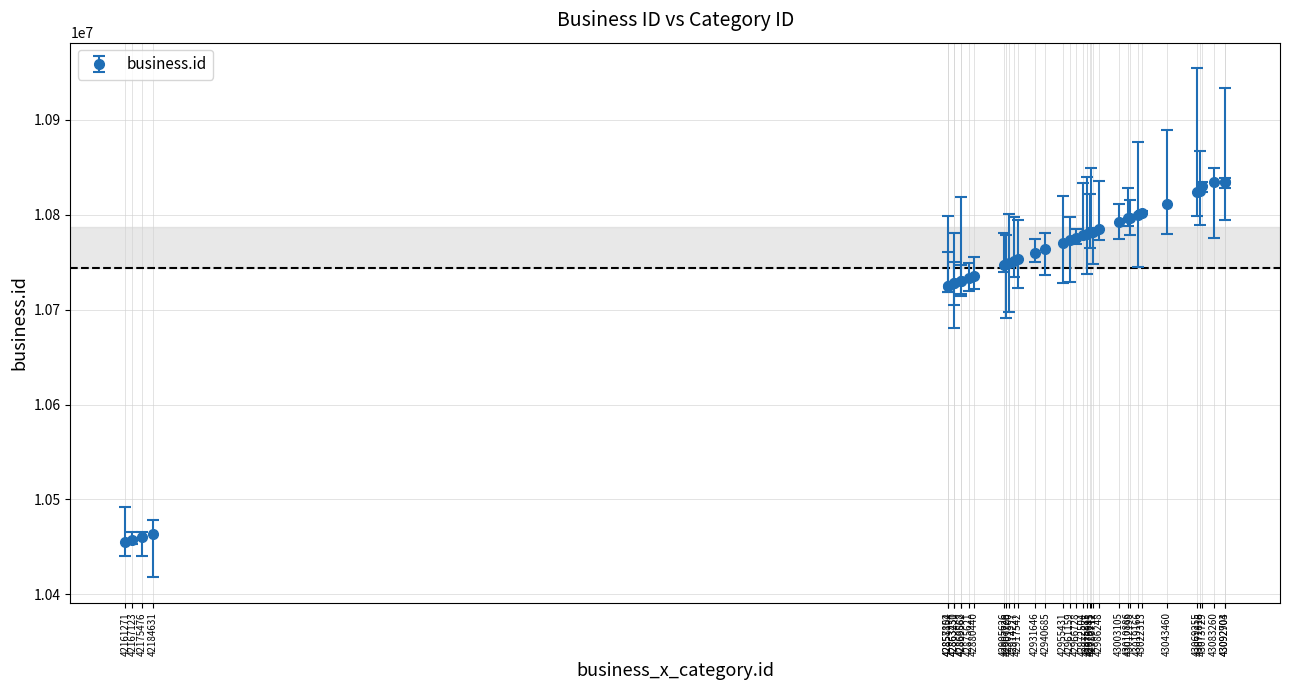

What is the smallest value displayed?

10454921